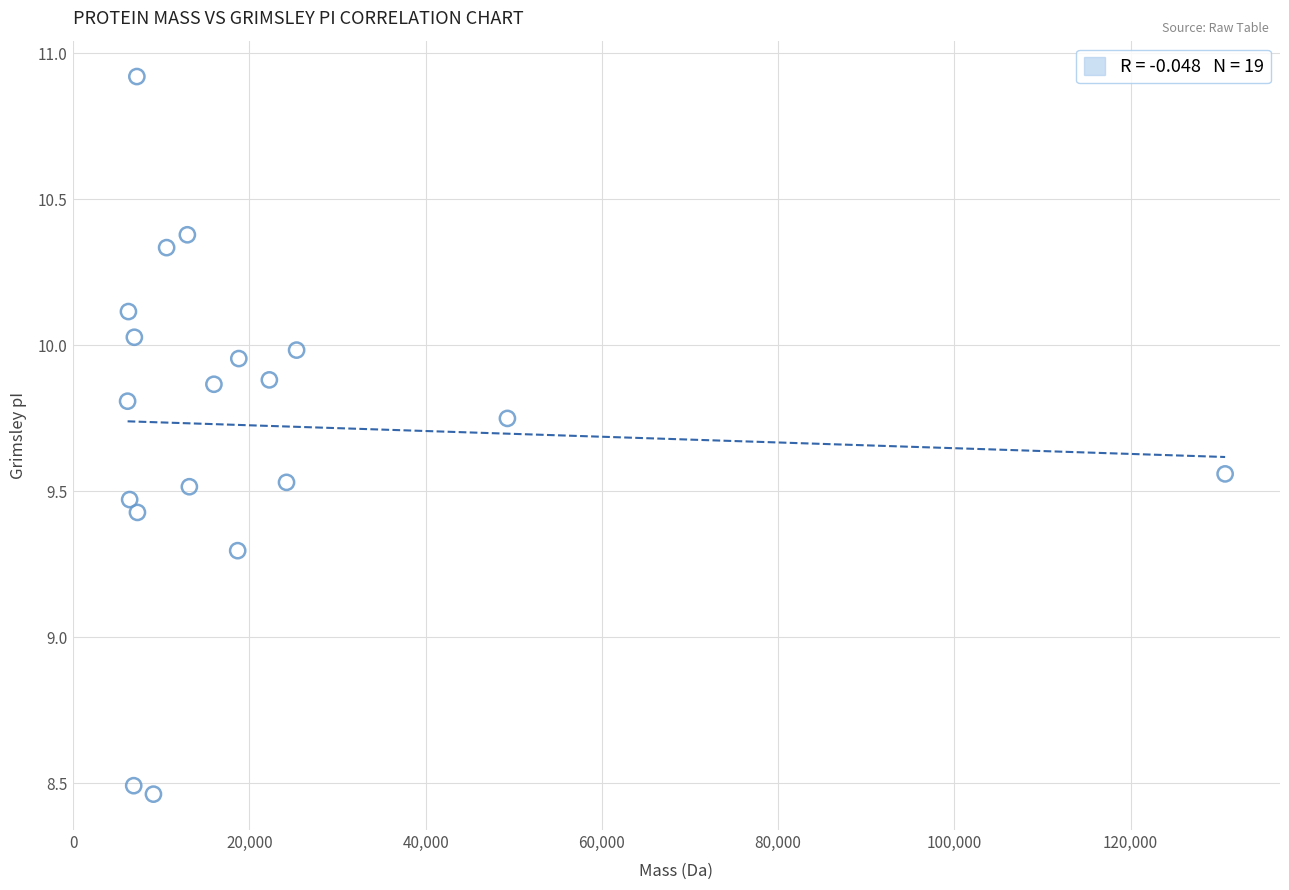

What is the range of Y values (max minus min)?

2.5